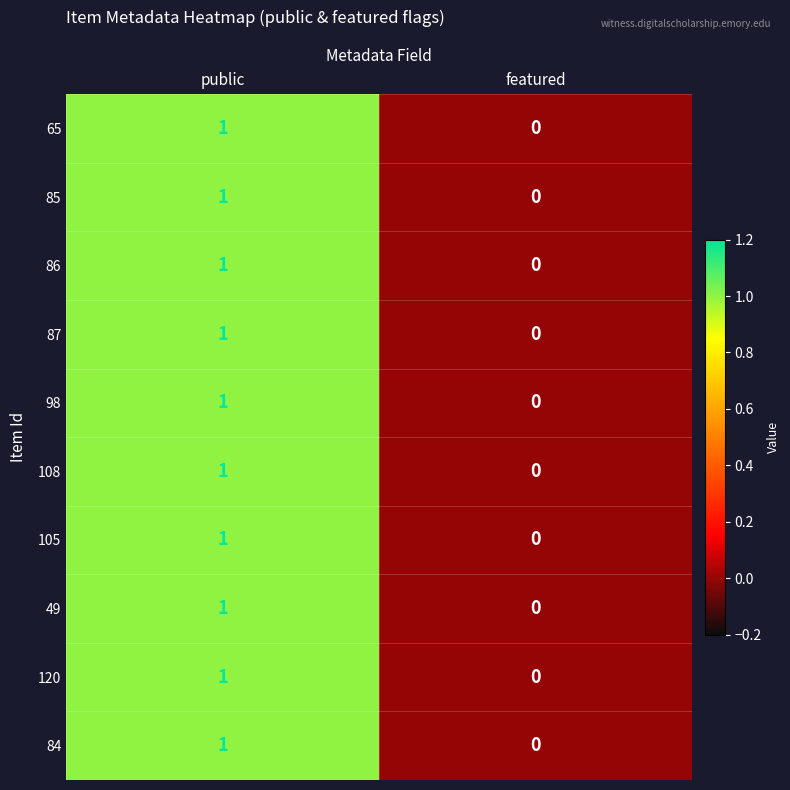

The value of 65 at public is 2. True or false?

False